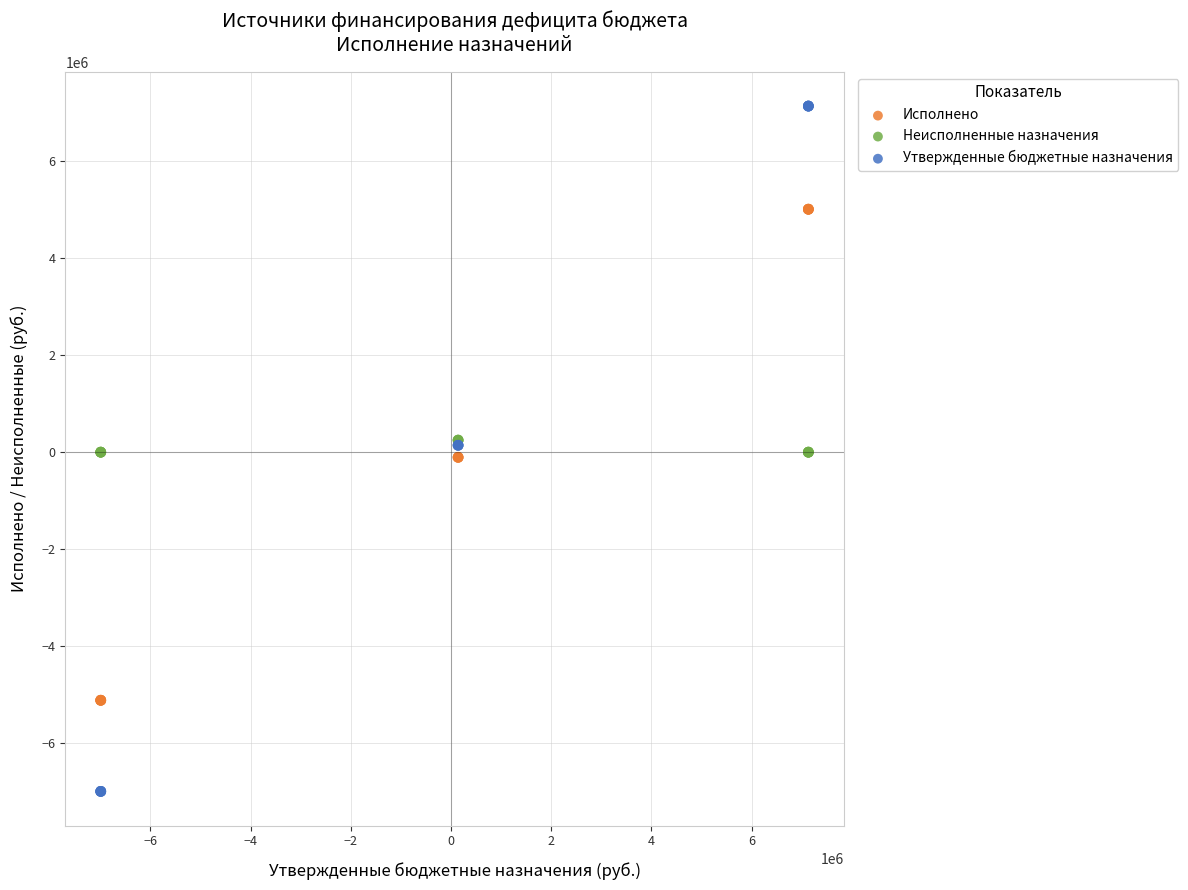

What are all the series names shown in the legend?

Исполнено, Неисполненные назначения, Утвержденные бюджетные назначения